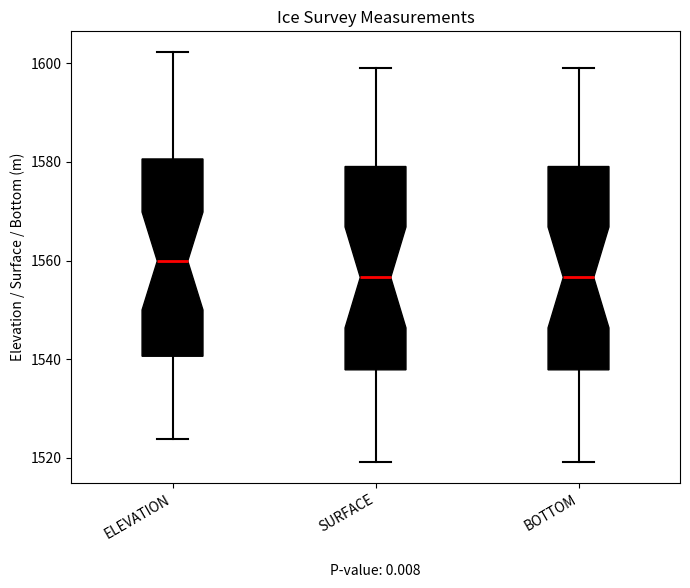

Reading left to right, transcribe this box plot: for each box, give where its median line is, the range the box spans, and where its two whiskers end, as read against the y-axis. The values are not printed on the chart, so give them approximately, as read against the axis.

ELEVATION: median 1560, box 1540 to 1580, whiskers 1524 to 1602
SURFACE: median 1556, box 1538 to 1580, whiskers 1520 to 1600
BOTTOM: median 1556, box 1538 to 1580, whiskers 1520 to 1600